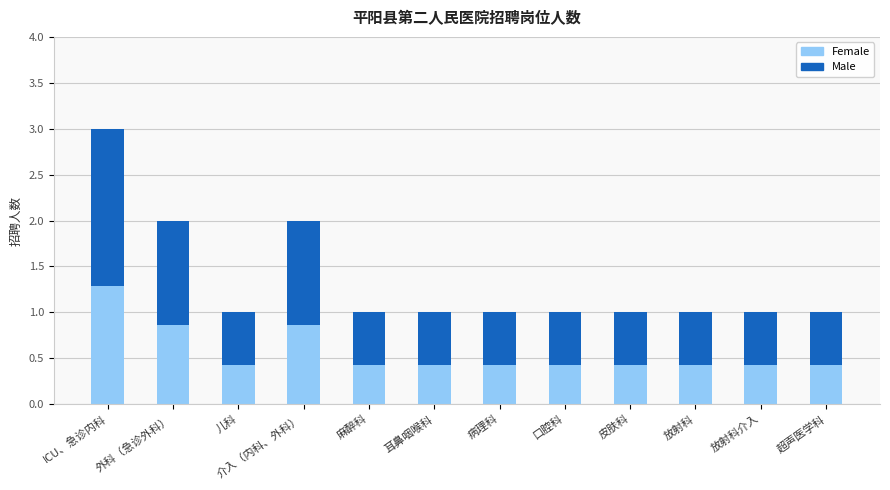

At which label does Female reach its peak?

ICU、急诊内科